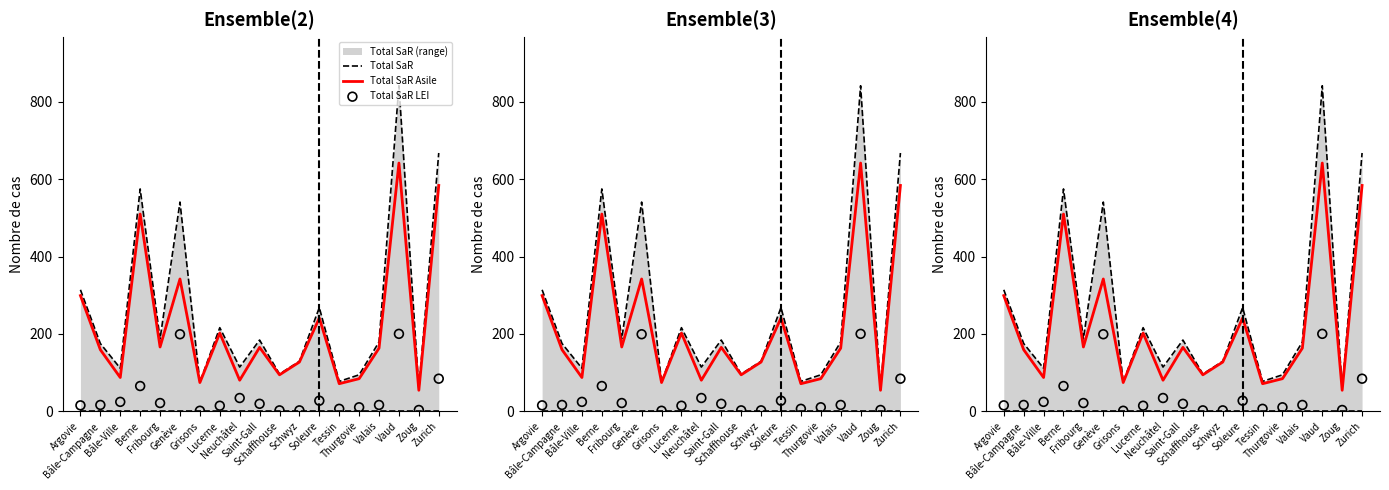

At how many categories does at least one series exceed 754?

1